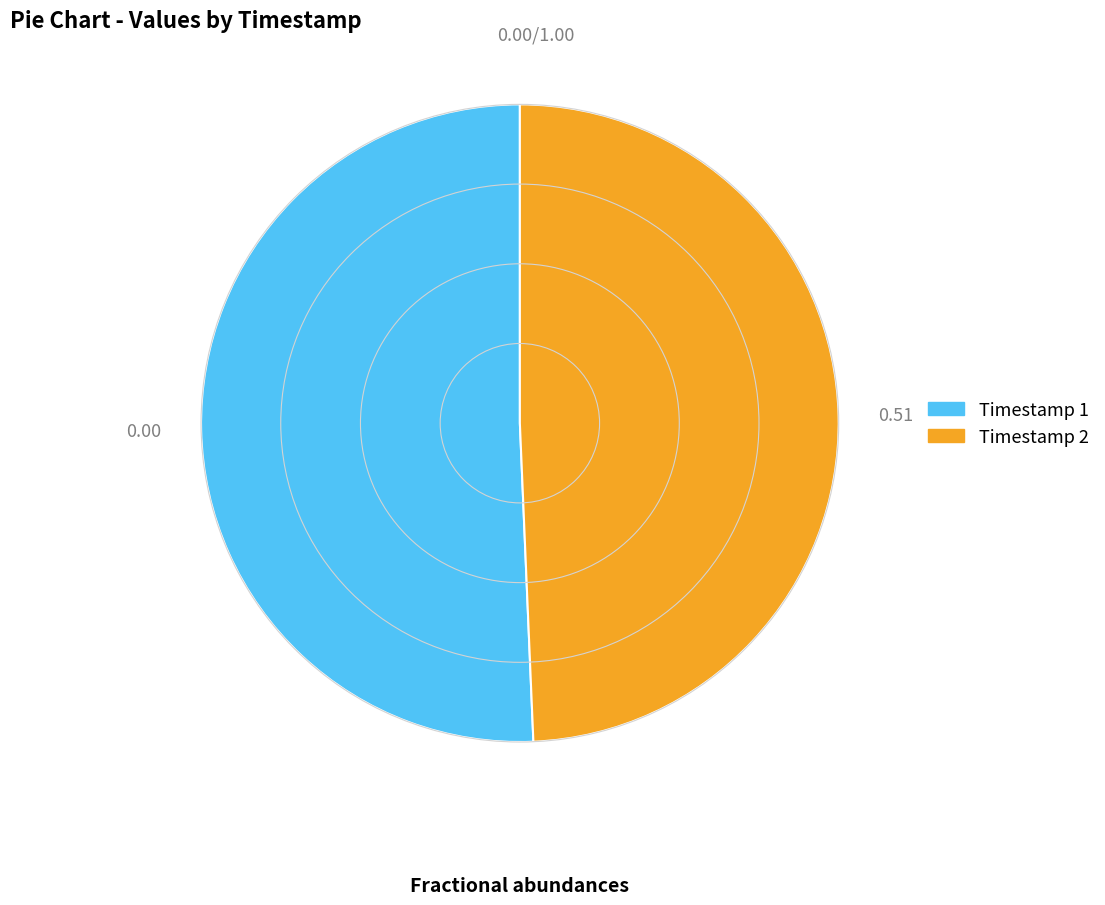

Is there any slice that represents more than half of the pie?

Yes